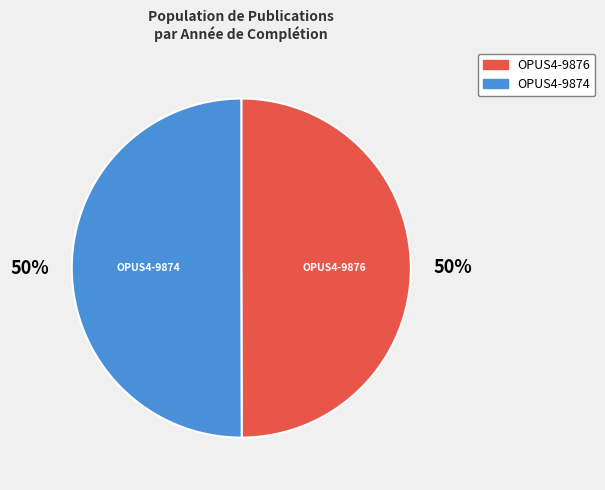

To the nearest percent, what is the average slice percentage?

50%